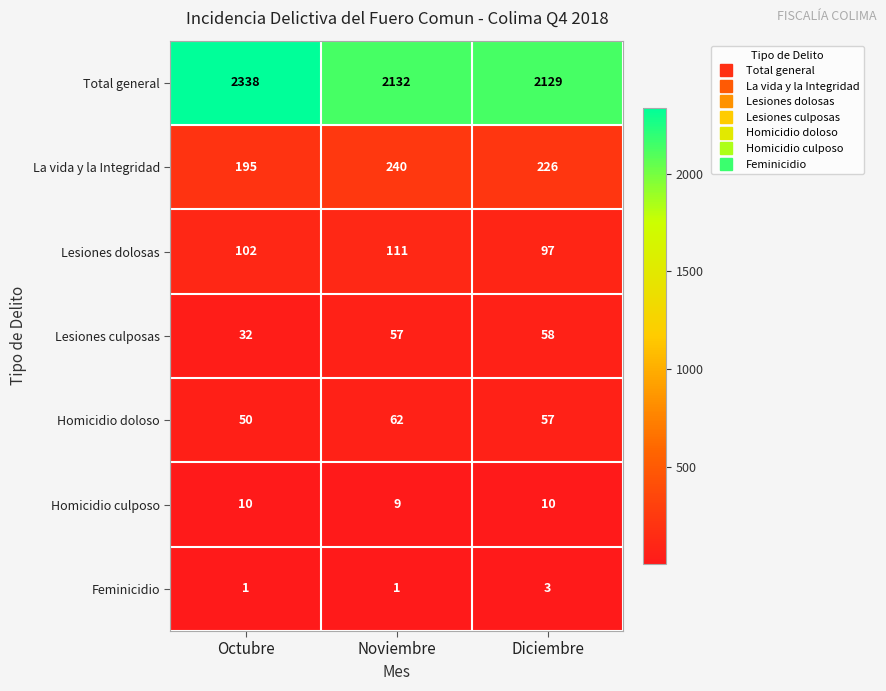

Reading left to right, transcribe all the data shown in this chart.

Total general: 2338	2132	2129
La vida y la Integridad: 195	240	226
Lesiones dolosas: 102	111	97
Lesiones culposas: 32	57	58
Homicidio doloso: 50	62	57
Homicidio culposo: 10	9	10
Feminicidio: 1	1	3